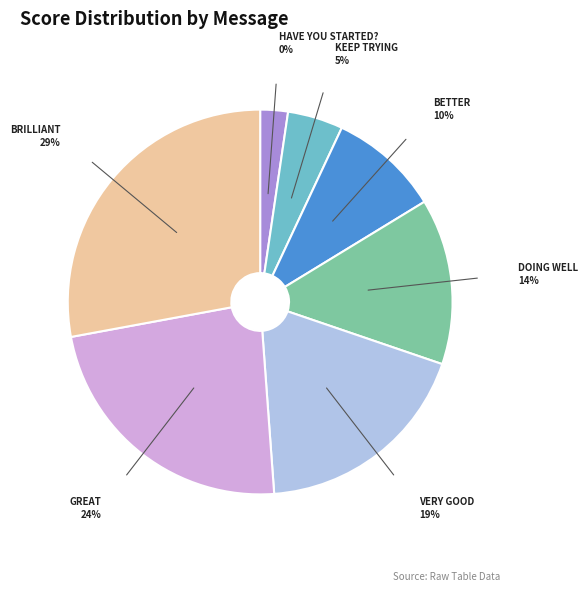

How many slices are in this pie chart?

7